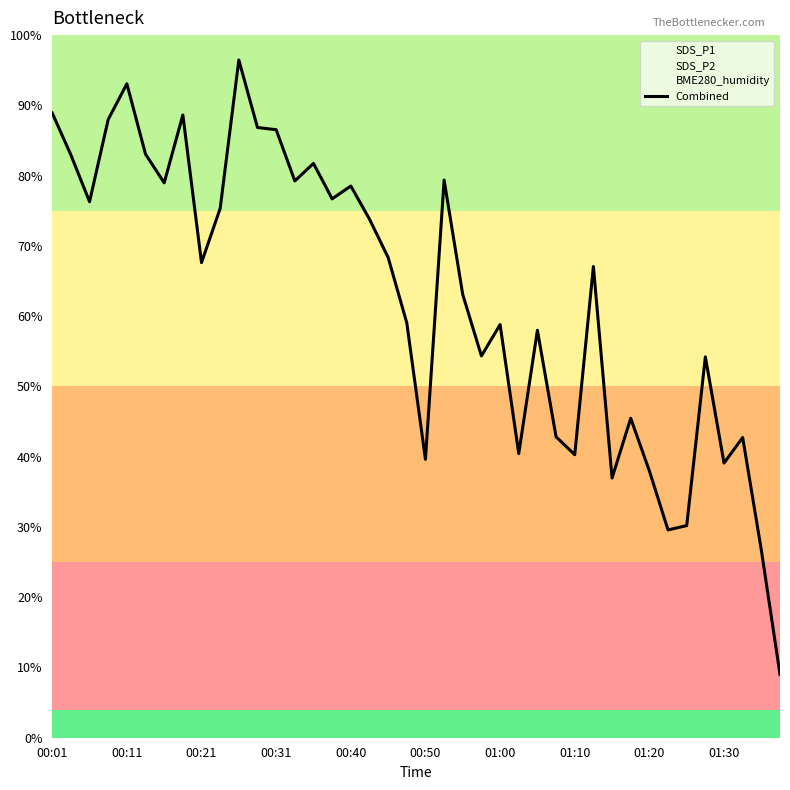

What is the difference between the maximum and minimum values?

87.4